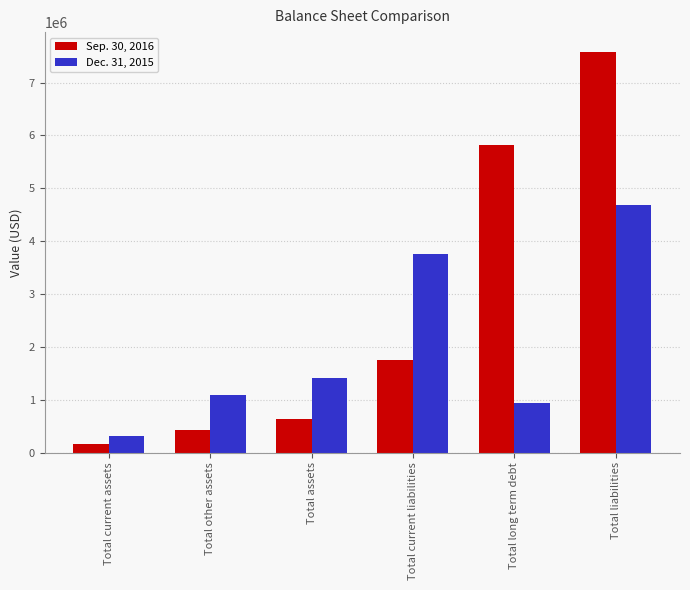

Count the number of data series in this chart.

2